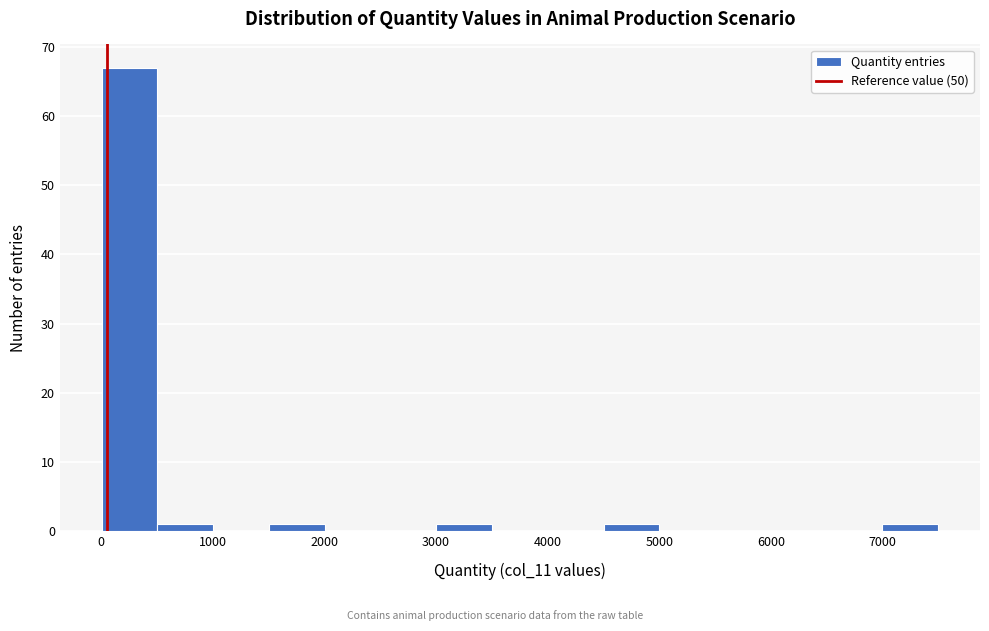

Reading left to right, list every bar in this chart as the range it spans on the x-axis followed by its height. Neither the bar edges nor the heights are printed on the chart, so give them approximately, as read against the axes.

0 to 500: 67
500 to 1000: 1
1000 to 1500: 0
1500 to 2000: 1
2000 to 2500: 0
2500 to 3000: 0
3000 to 3500: 1
3500 to 4000: 0
4000 to 4500: 0
4500 to 5000: 1
5000 to 5500: 0
5500 to 6000: 0
6000 to 6500: 0
6500 to 7000: 0
7000 to 7500: 1